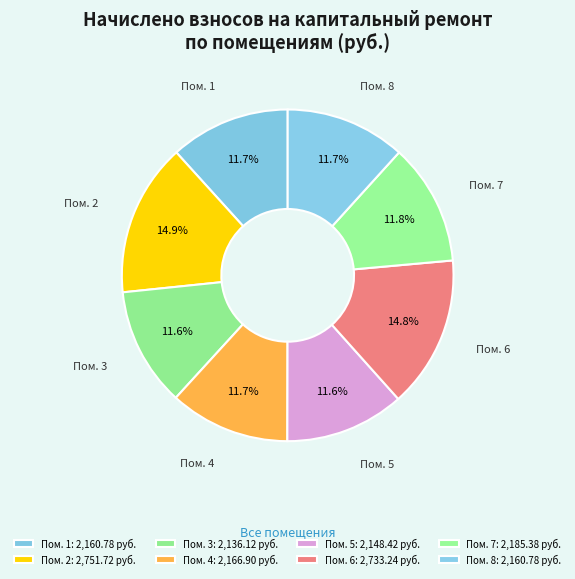

What portion of the pie excludes Пом. 6?

85.2%